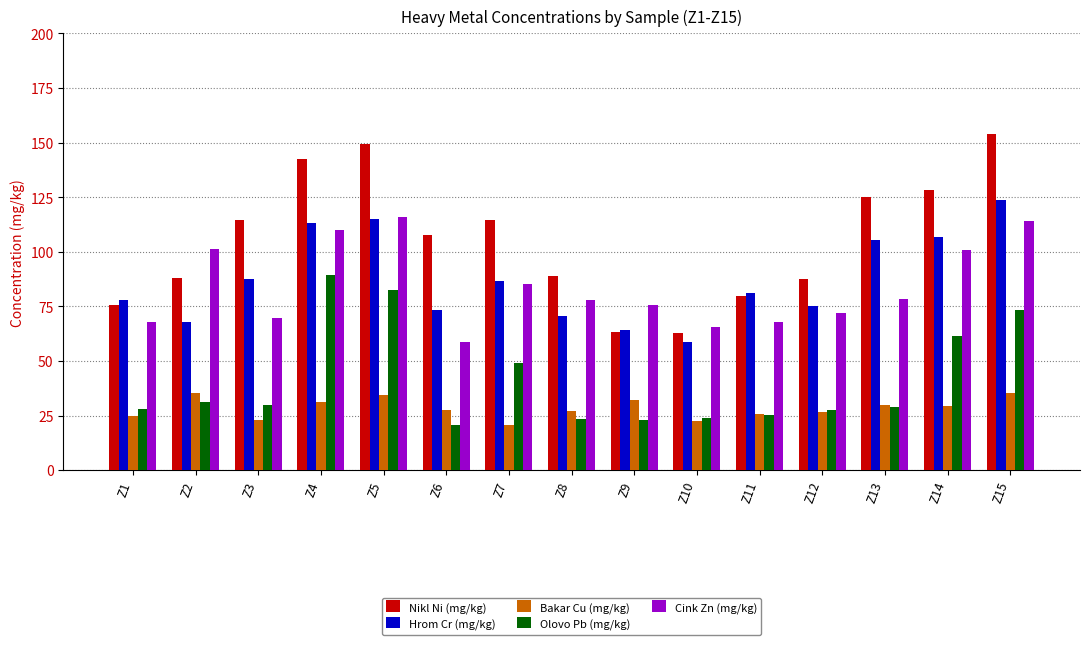

What is the maximum value for Nikl Ni (mg/kg)?

153.9